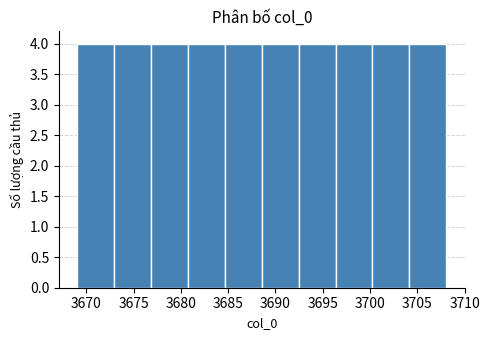

What is the height of the bar covering 3700.5 to 3704.0 on the x-axis? Neither the bar edges nor the heights are printed on the chart, so give them approximately, as read against the axes.

4